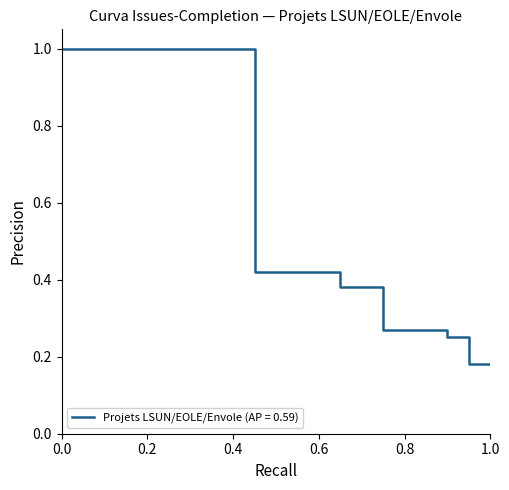

What is the greatest value displayed?

1.0